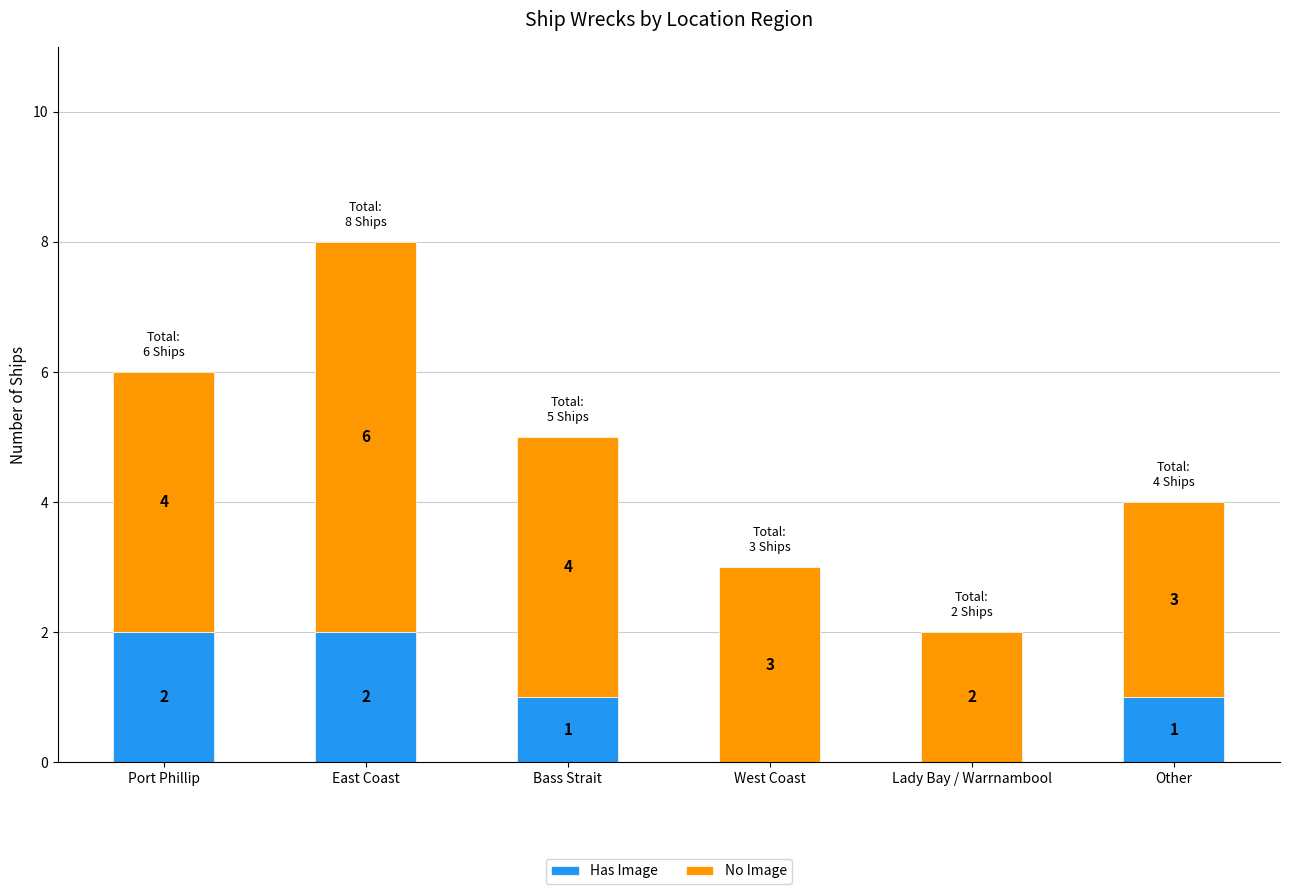

Reading left to right, what are the values for Has Image?

Port Phillip=2	East Coast=2	Bass Strait=1	West Coast=0	Lady Bay / Warrnambool=0	Other=1